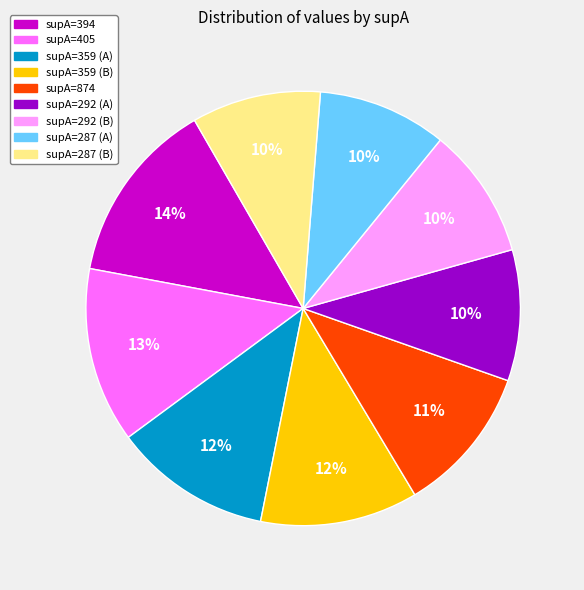

Is there a majority slice in this chart?

No